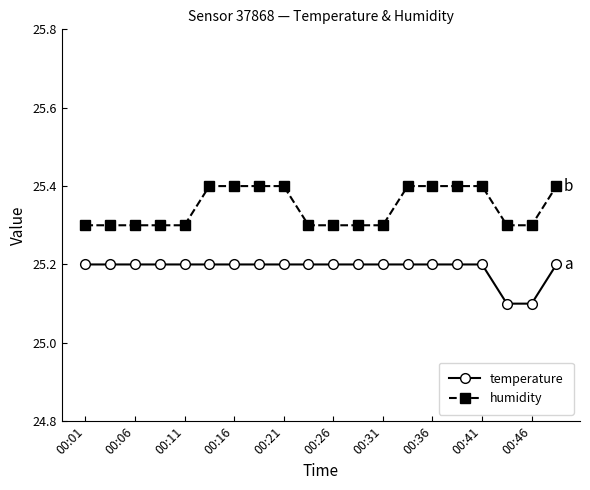

True or false: temperature and humidity intersect in this chart.

False